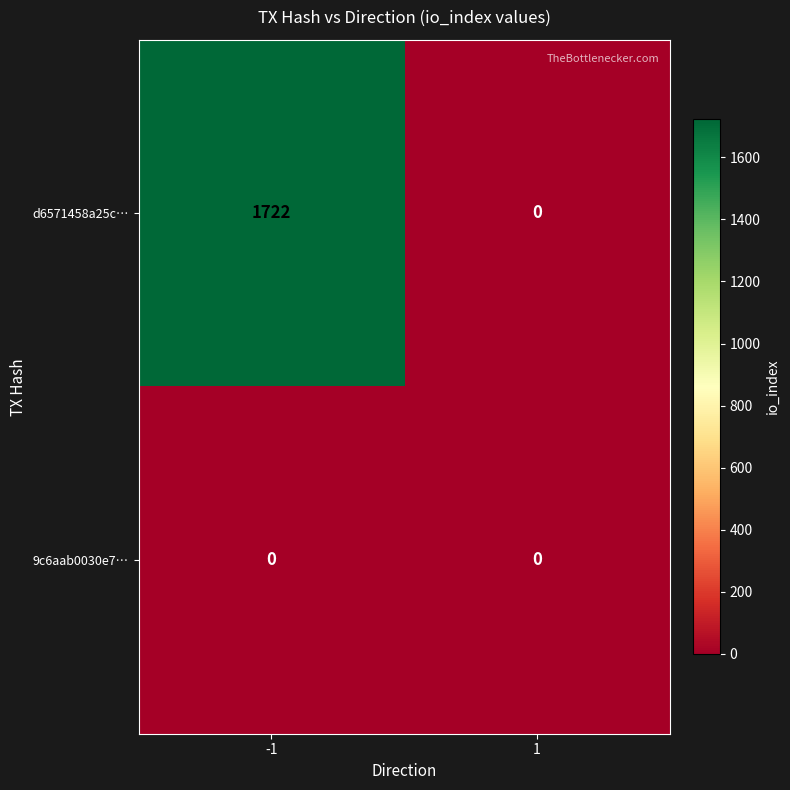

True or false: 9c6aab0030e7… has a value of 0 at 1.

True